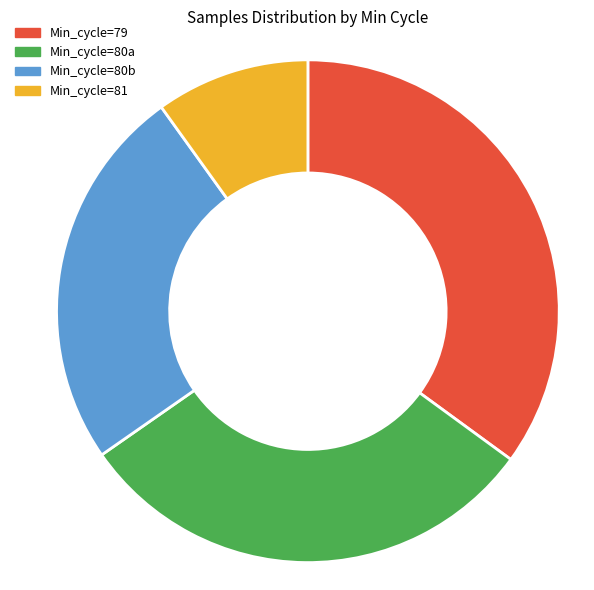

How many slices are in this pie chart?

4